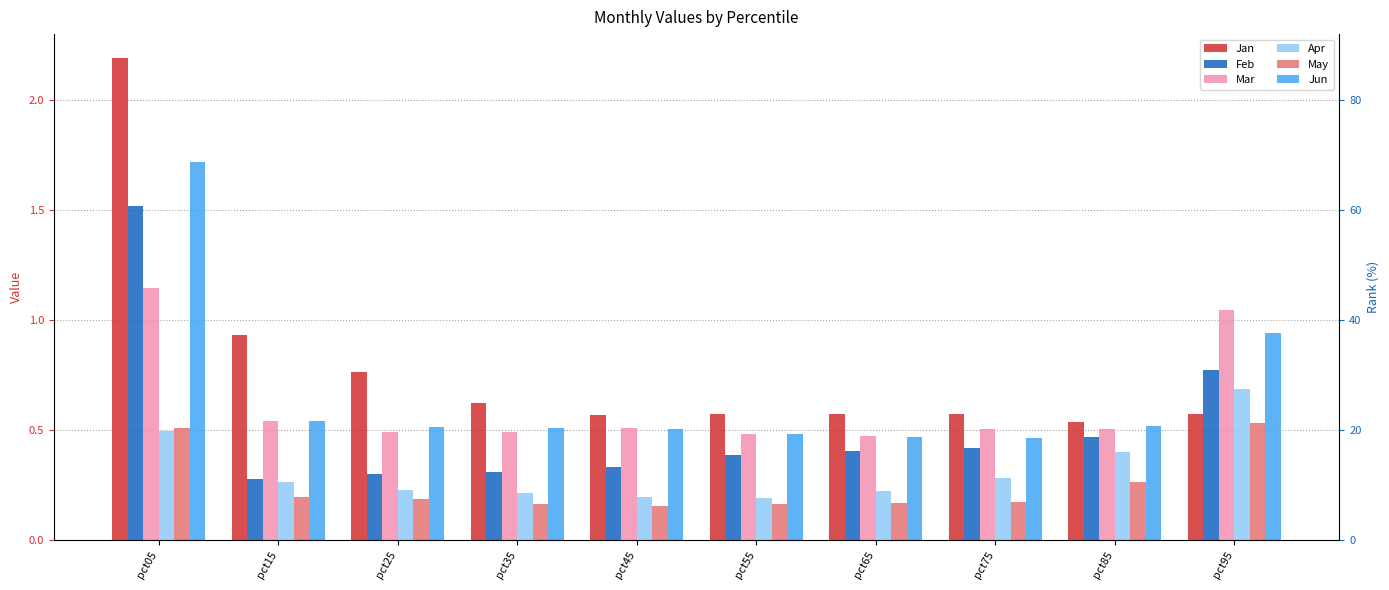

Reading left to right, list all the values displayed in this chart.

Jan: 2.2	0.9	0.8	0.6	0.6	0.6	0.6	0.6	0.5	0.6
Feb: 1.5	0.3	0.3	0.3	0.3	0.4	0.4	0.4	0.5	0.8
Mar: 1.1	0.5	0.5	0.5	0.5	0.5	0.5	0.5	0.5	1.0
Apr: 0.5	0.3	0.2	0.2	0.2	0.2	0.2	0.3	0.4	0.7
May: 0.5	0.2	0.2	0.2	0.2	0.2	0.2	0.2	0.3	0.5
Jun: 1.7	0.5	0.5	0.5	0.5	0.5	0.5	0.5	0.5	0.9